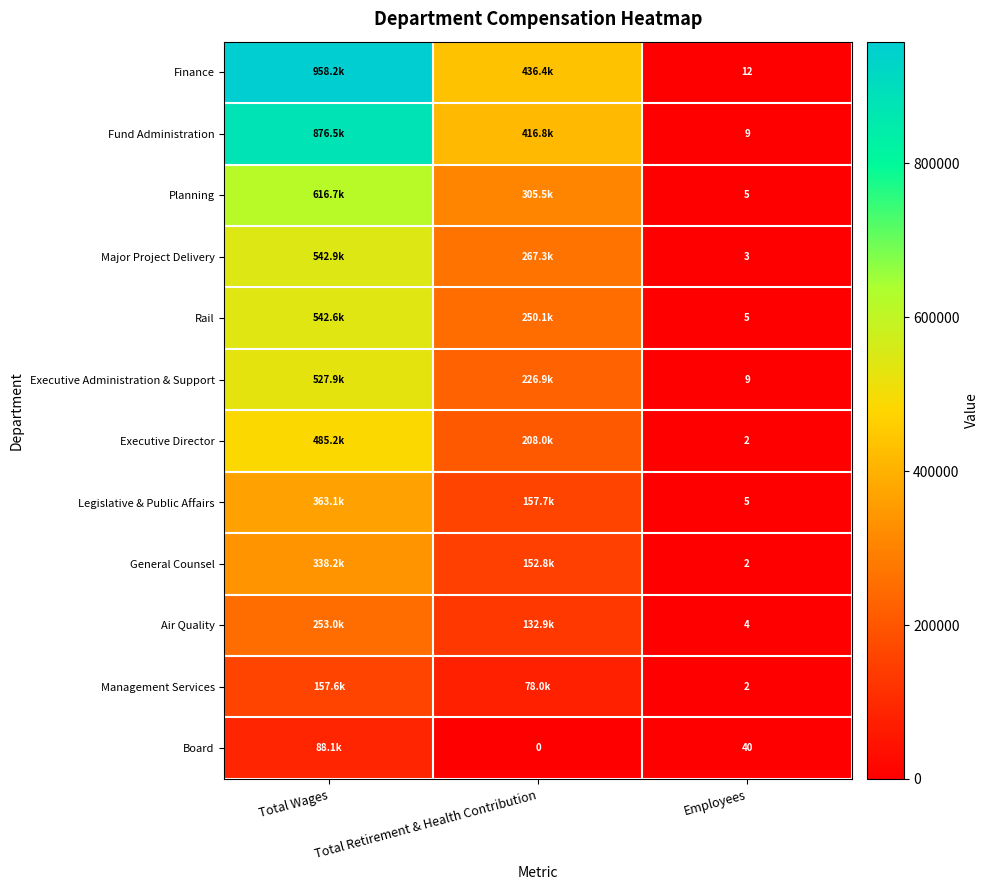

What is the total value across all series at Employees?

98